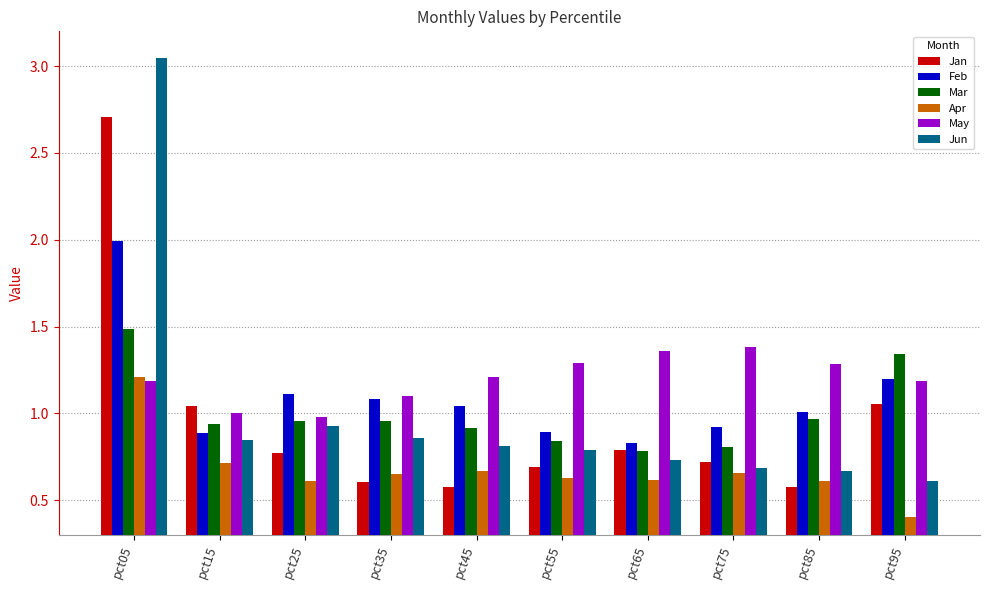

Read the May value at pct05.

1.2